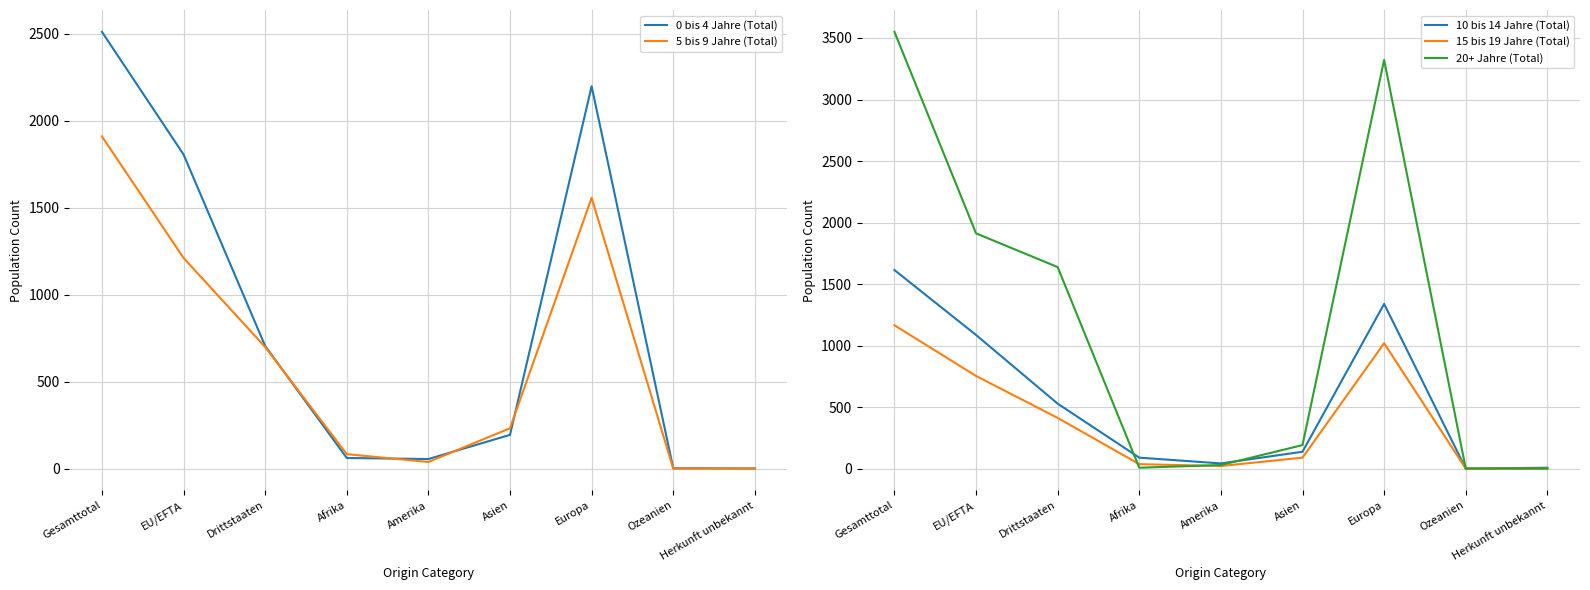

The value of 20+ Jahre (Total) at Drittstaaten is 1117. True or false?

False